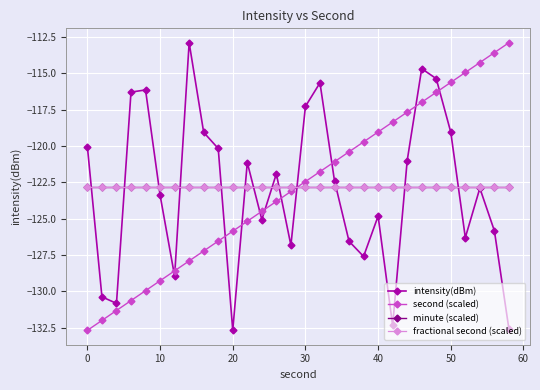

Is this an area chart (filled region under the line)?

No